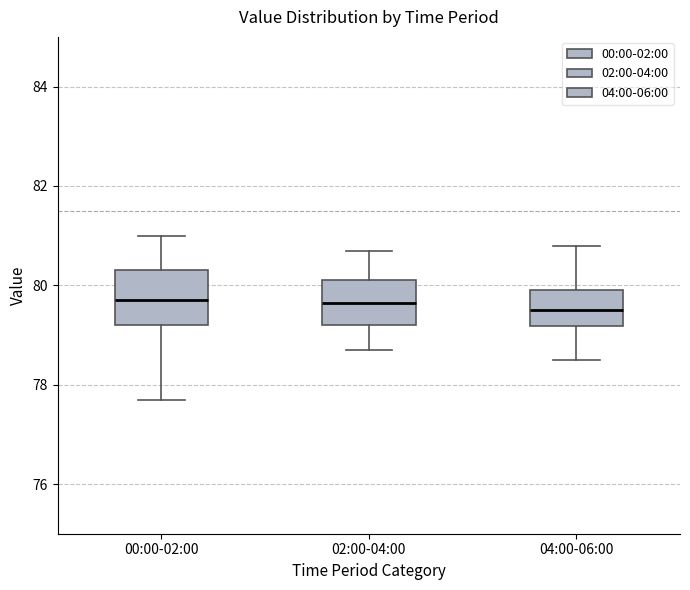

Comparing the boxes themselves (not the whiskers), which one is the tallest?

00:00-02:00